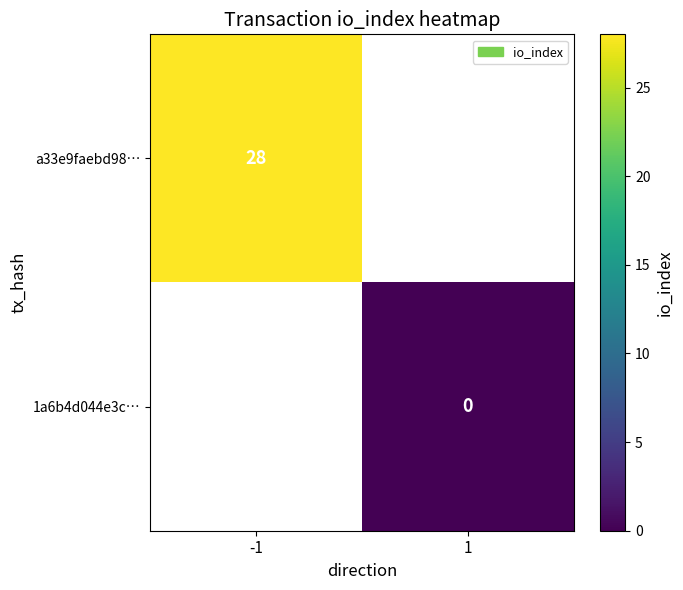

The a33e9faebd98… series shows 28 at -1. True or false?

True